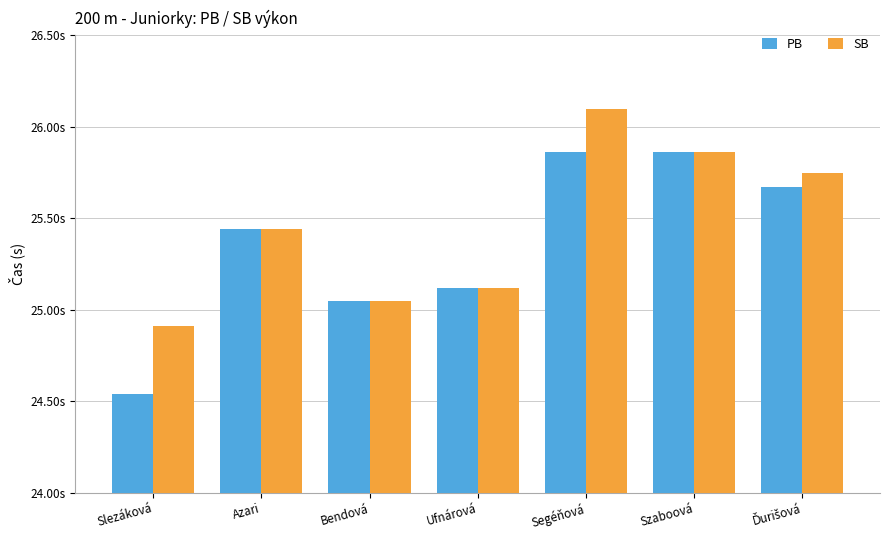

Where is SB nearest to the value 25?

Bendová